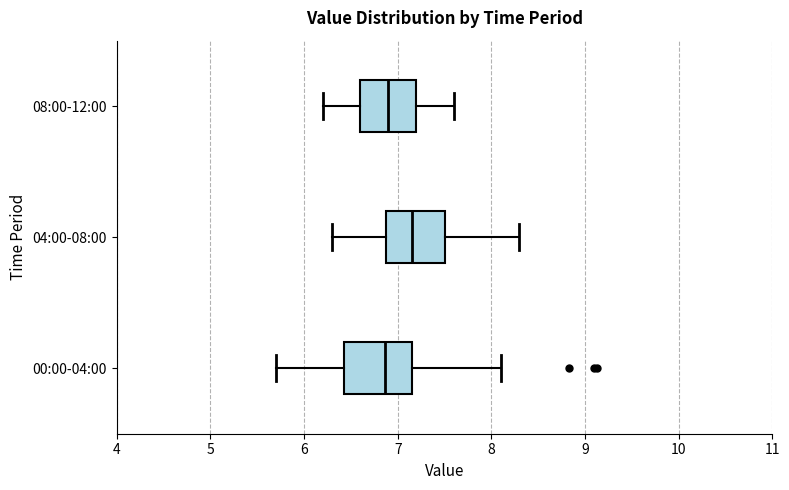

Where does the left whisker of the box for 04:00-08:00 end on the x-axis? The values are not printed on the chart, so give them approximately, as read against the axis.

6.3